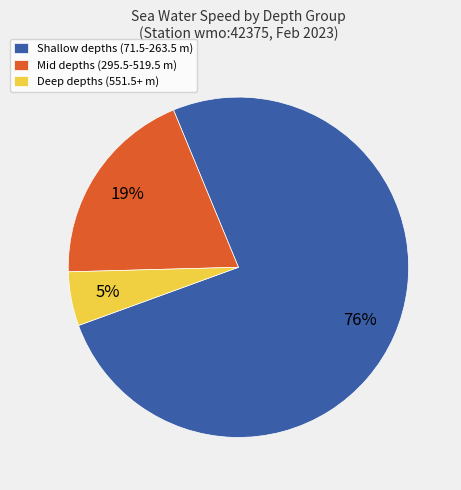

Rank the categories by value from lowest to highest.

Deep depths (551.5+ m), Mid depths (295.5-519.5 m), Shallow depths (71.5-263.5 m)